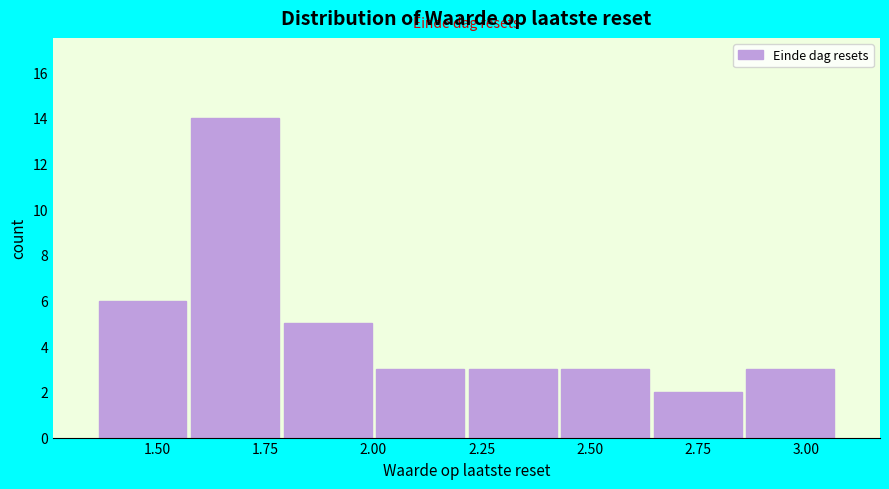

Reading left to right, transcribe this chart: for each bar, give the range it covers on the x-axis and its height. Neither the bar edges nor the heights are printed on the chart, so give them approximately, as read against the axes.

1.35 to 1.55: 6
1.55 to 1.80: 14
1.80 to 2.00: 5
2.00 to 2.20: 3
2.20 to 2.45: 3
2.45 to 2.65: 3
2.65 to 2.85: 2
2.85 to 3.05: 3